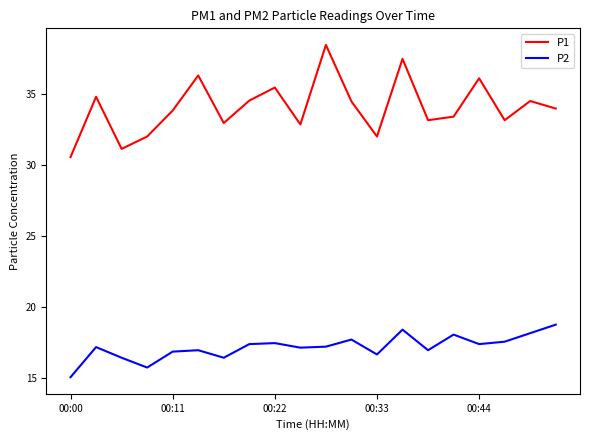

Which series has the largest total across all categories?

P1